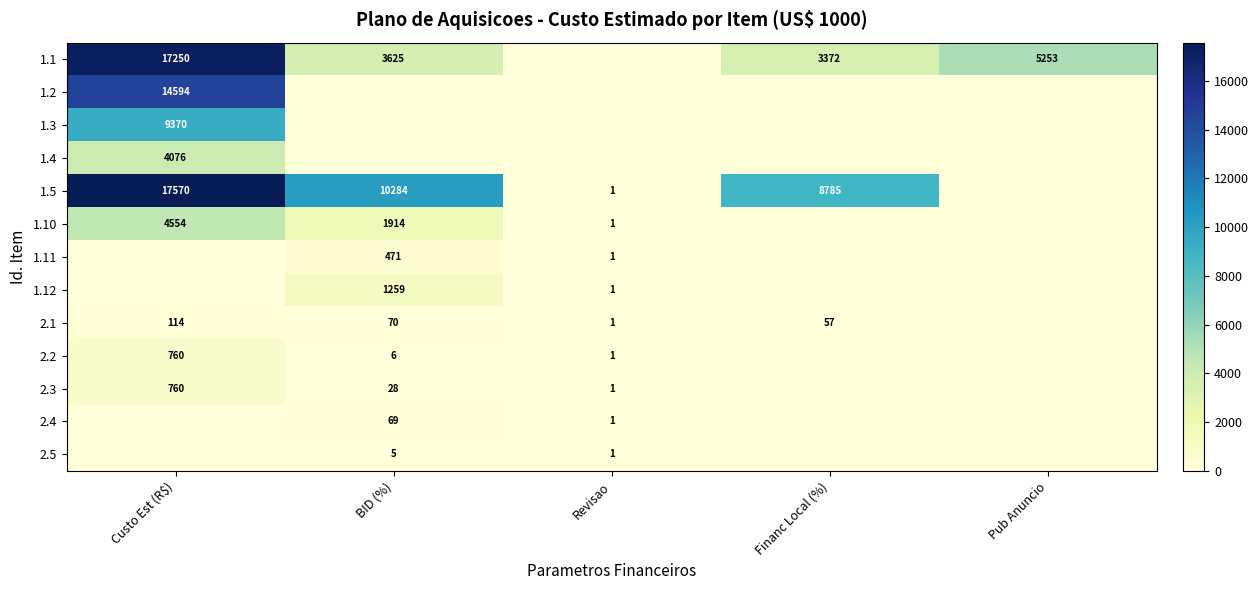

Which series has the largest total across all categories?

1.5